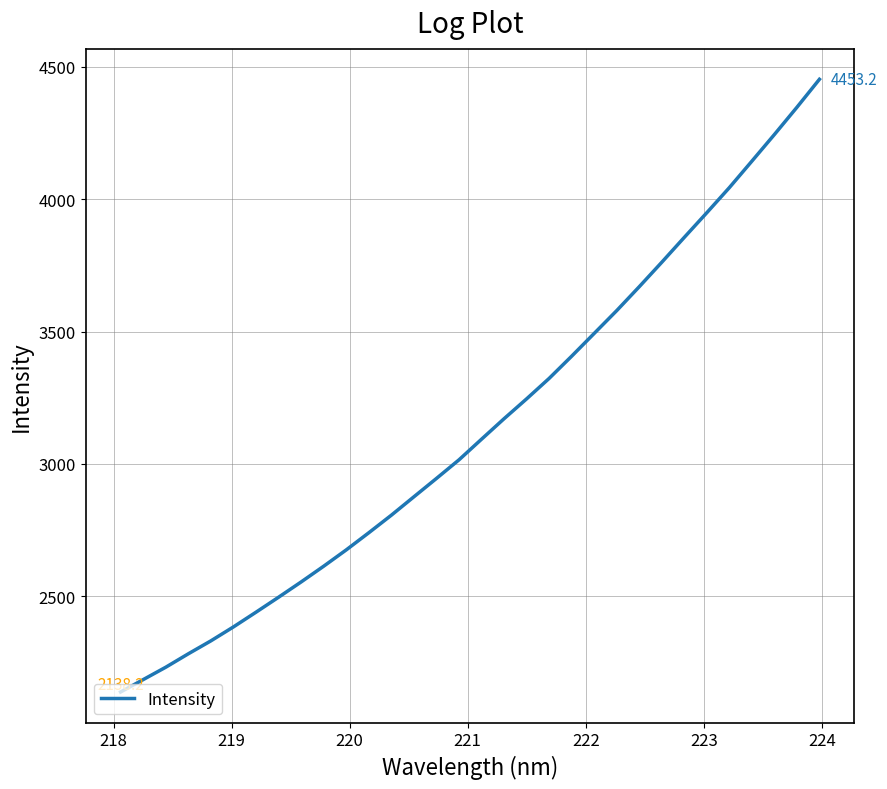

What is the minimum value shown in the chart?

2138.2